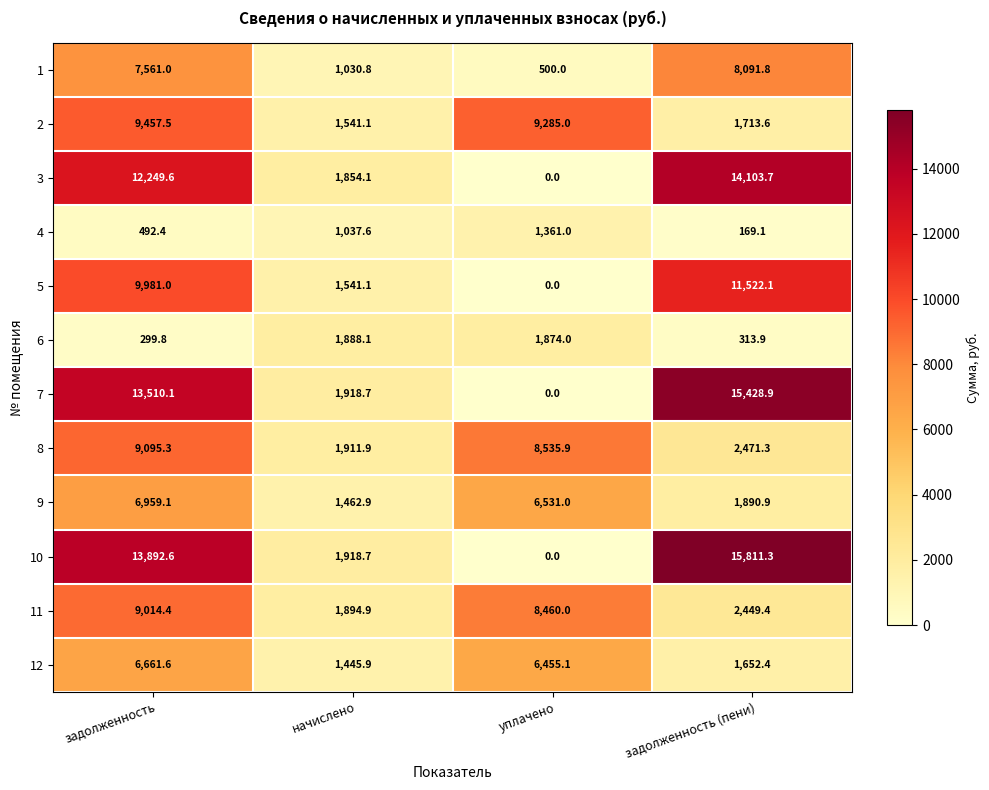

Is the value of 7 at задолженность greater than the value of 4 at начислено?

Yes